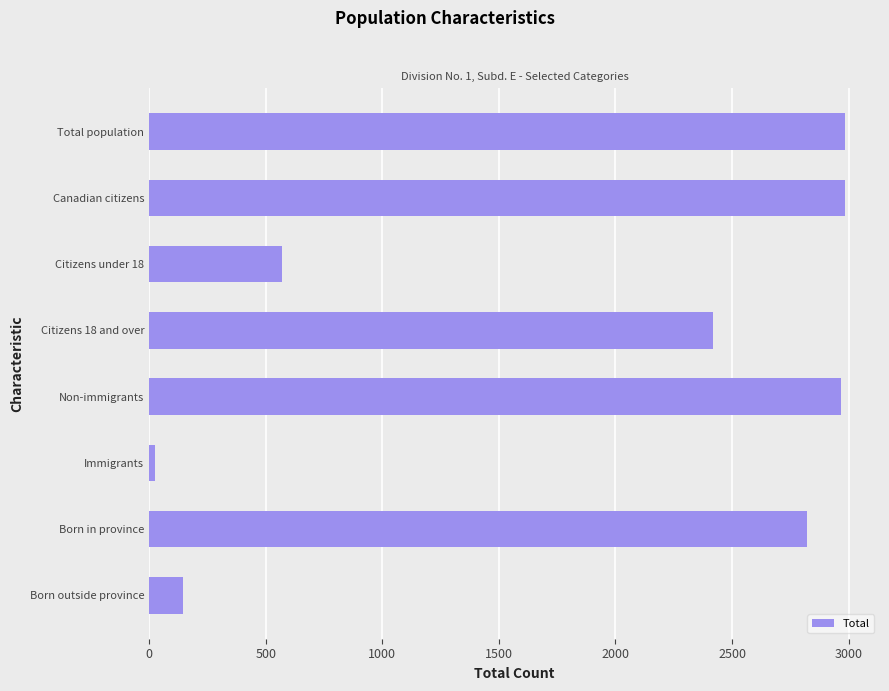

Reading top to bottom, what are all the values shown in this chart?

Total population=2985	Canadian citizens=2985	Citizens under 18=570	Citizens 18 and over=2420	Non-immigrants=2965	Immigrants=25	Born in province=2820	Born outside province=145